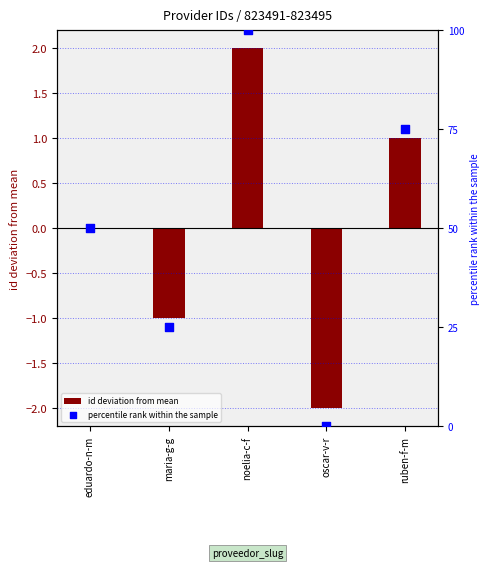

What is the total value across all series at oscar-v-r?

-2